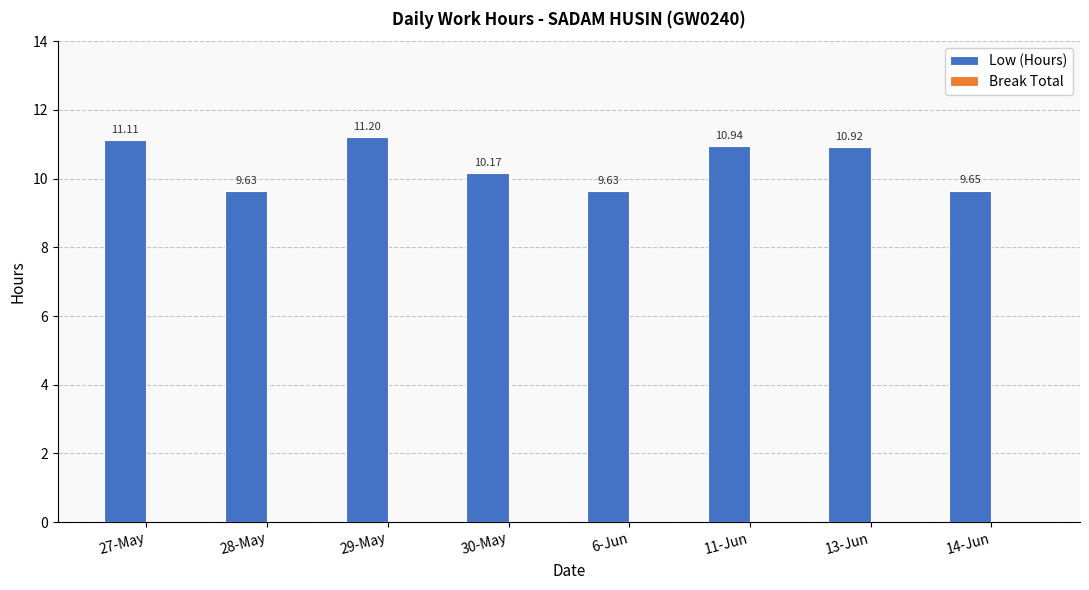

How many distinct data groups are displayed?

1